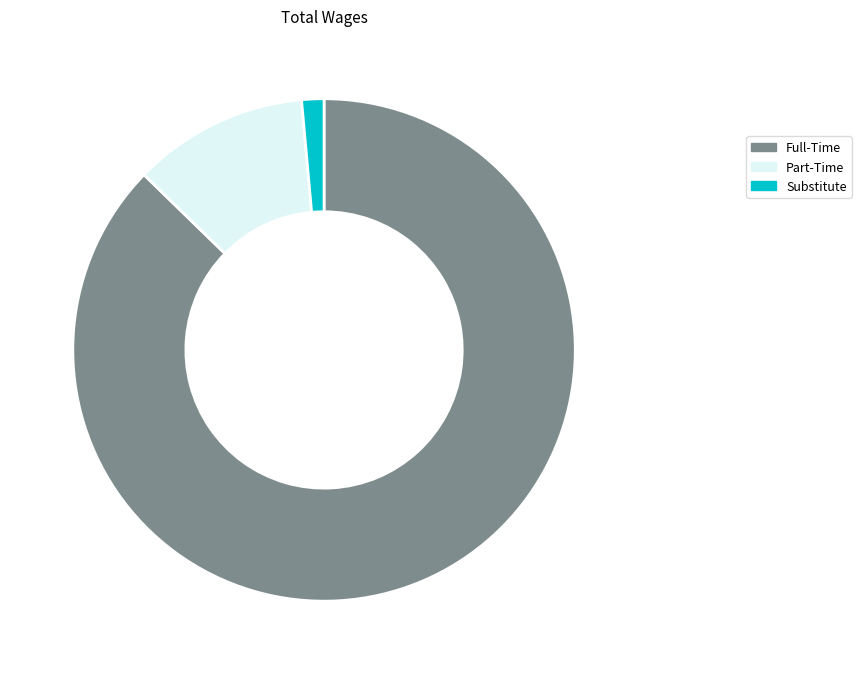

Which slice is the largest?

Full-Time